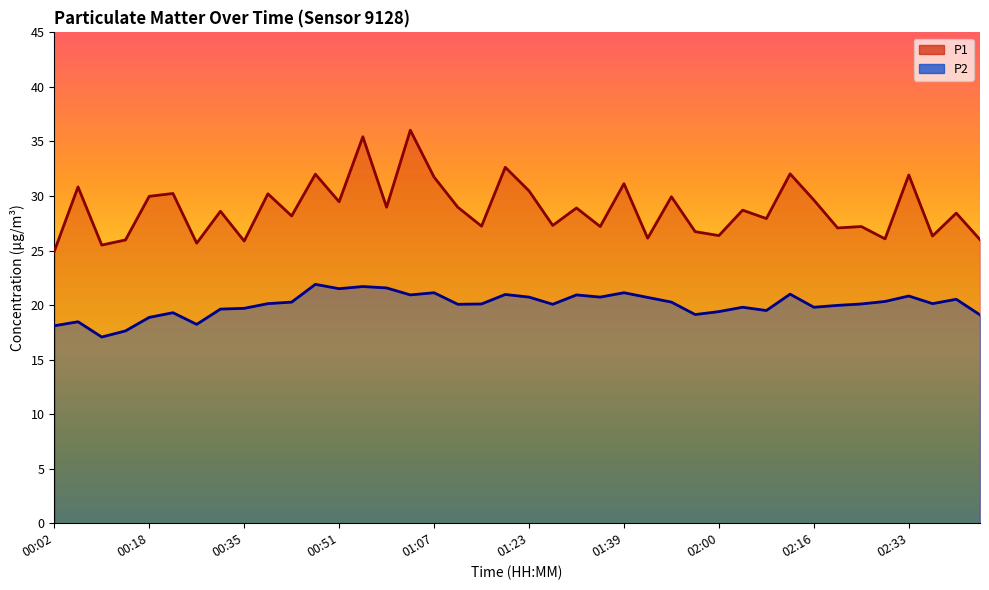

What is the difference between the highest and lowest values at 01:19?

11.7